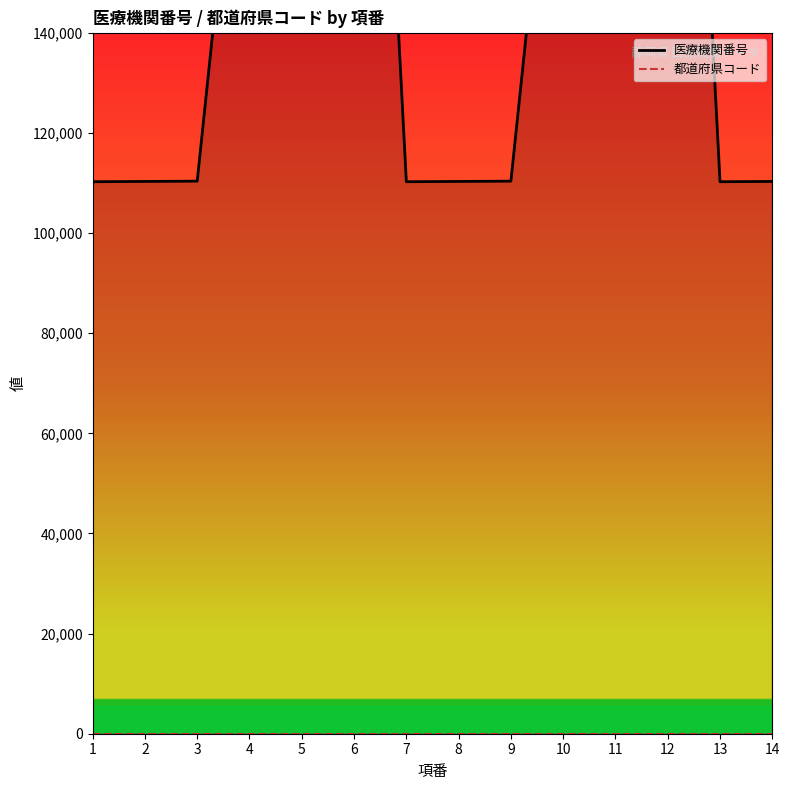

What is the minimum value shown in the chart?

22